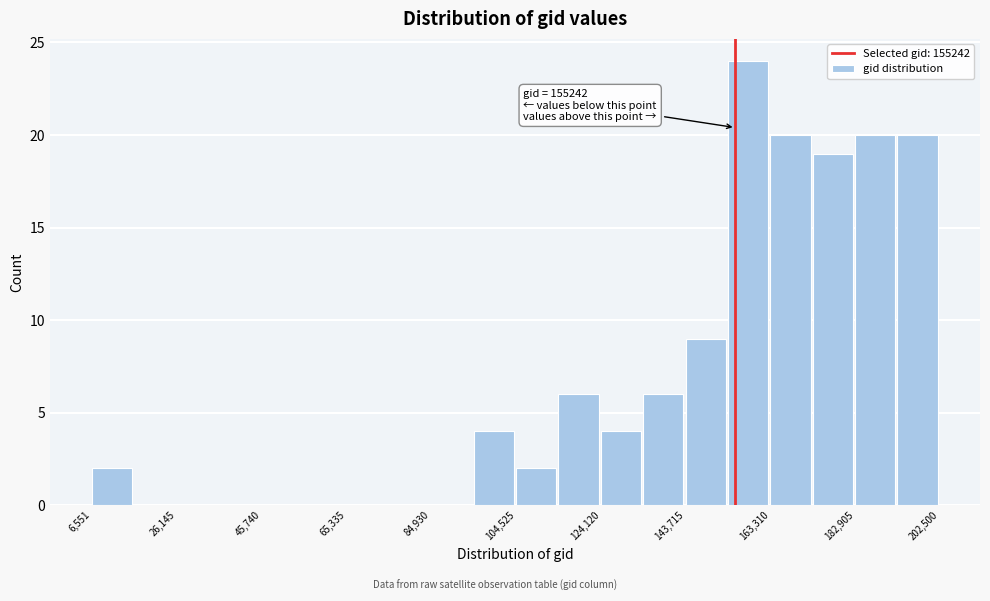

Which range on the x-axis has the tallest bar?

154000 to 164000